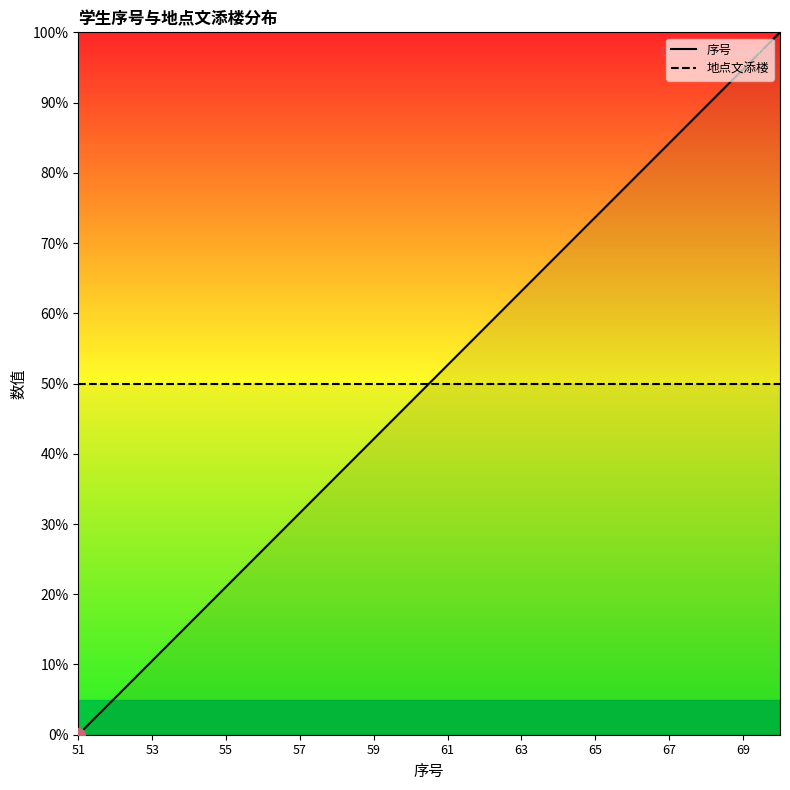

Where is the data nearest to the value 50?

61